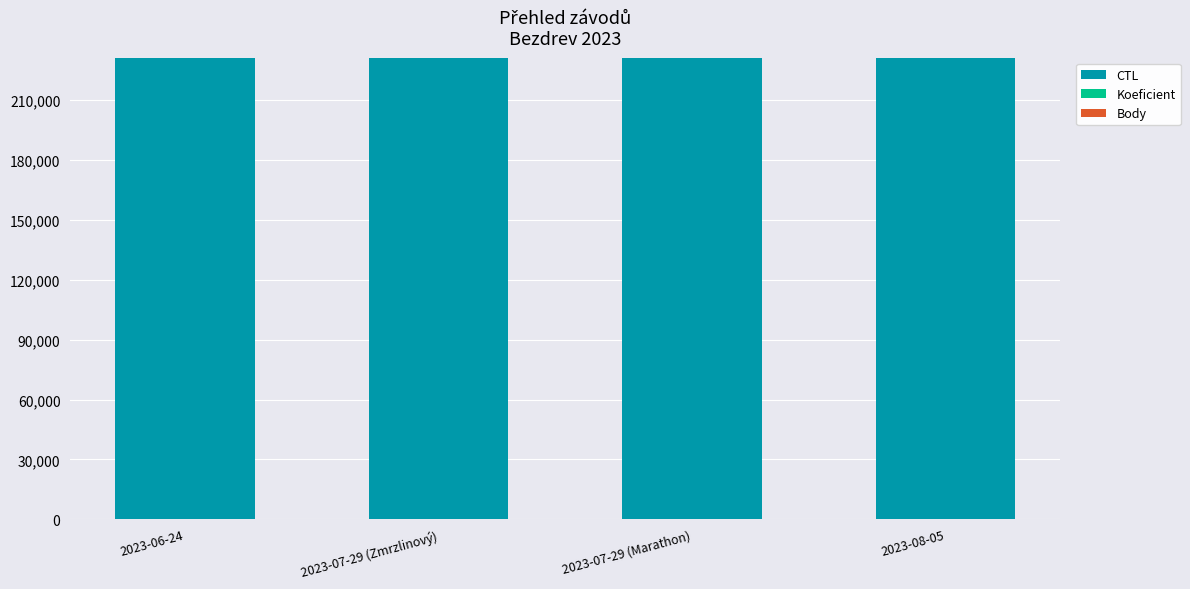

At which category is the sum across all series the highest?

2023-08-05